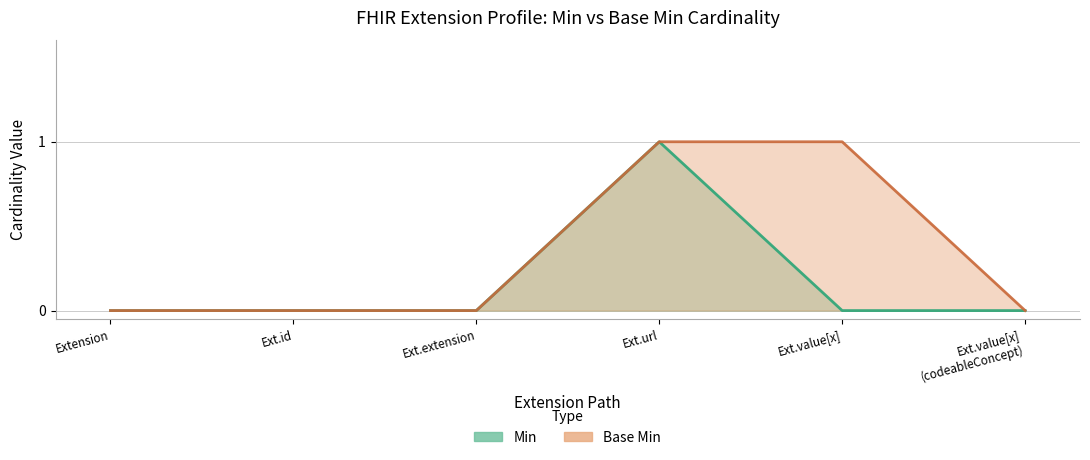

What are all the series names shown in the legend?

Min, Base Min